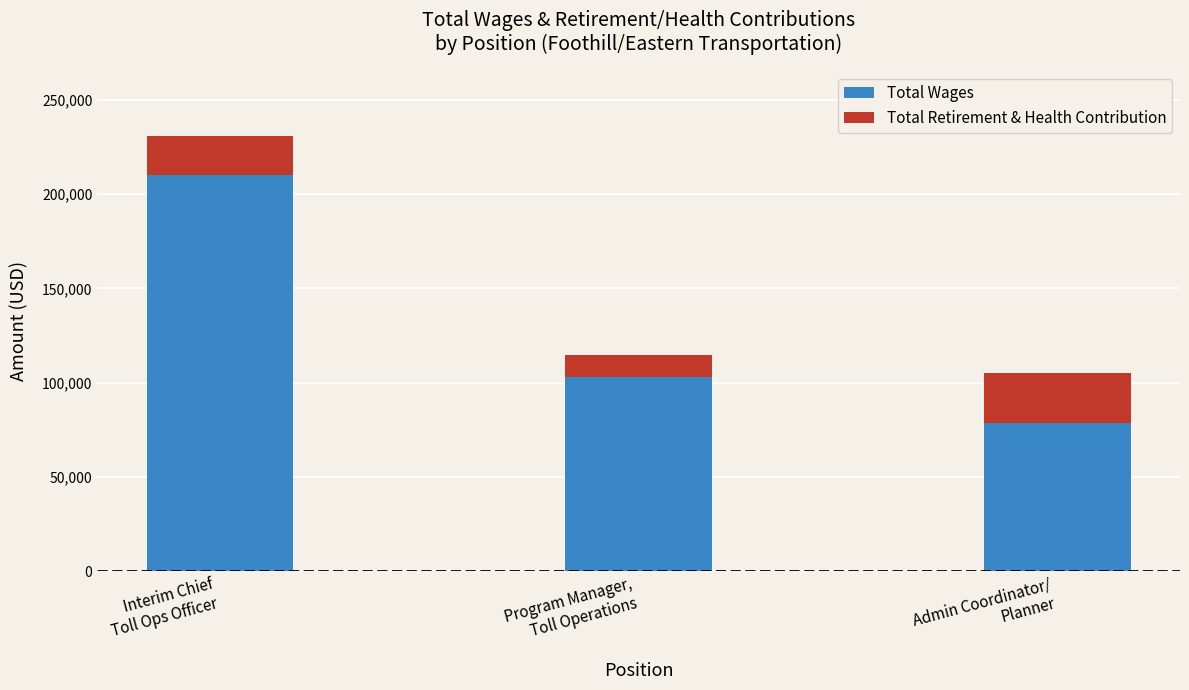

What is the highest value of the Total Wages series?

210223